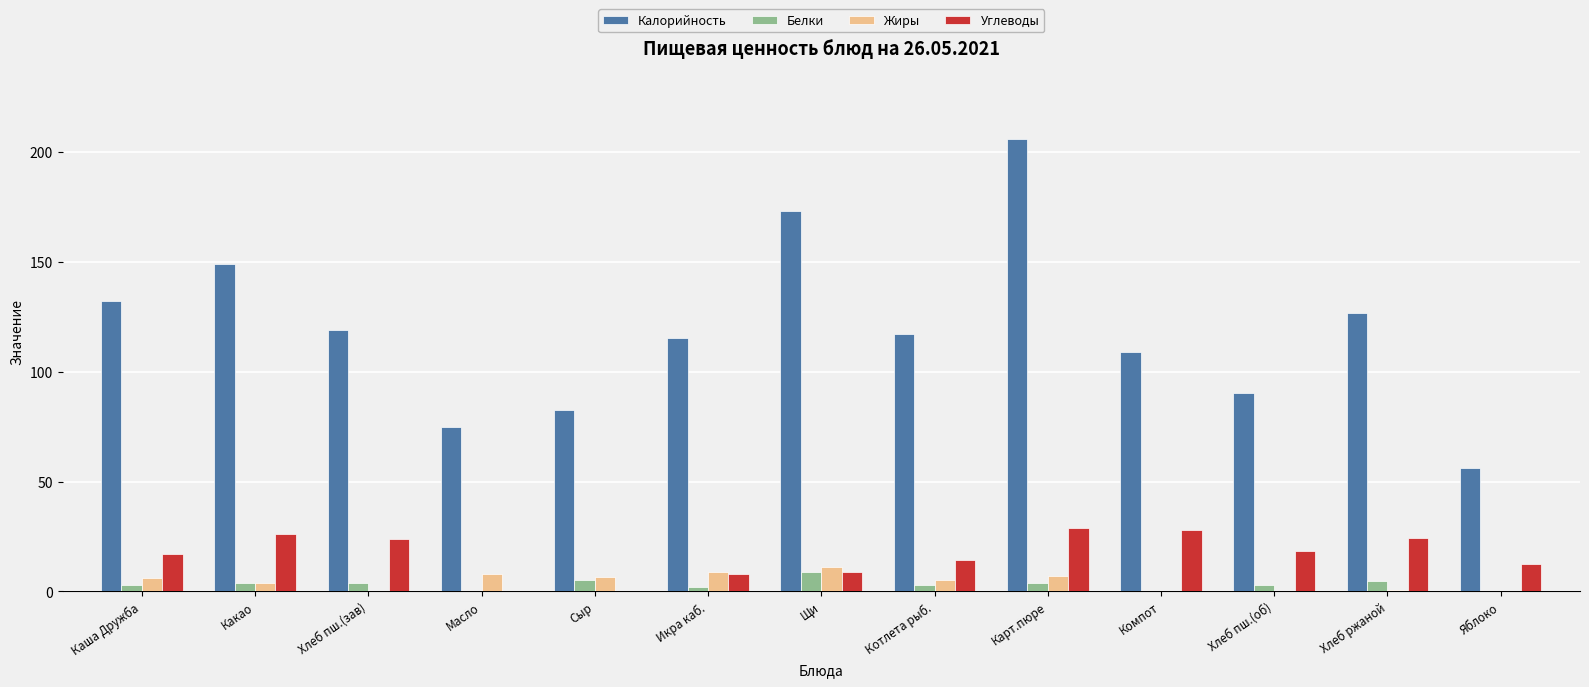

The value of Углеводы at Щи is 9.0. True or false?

True